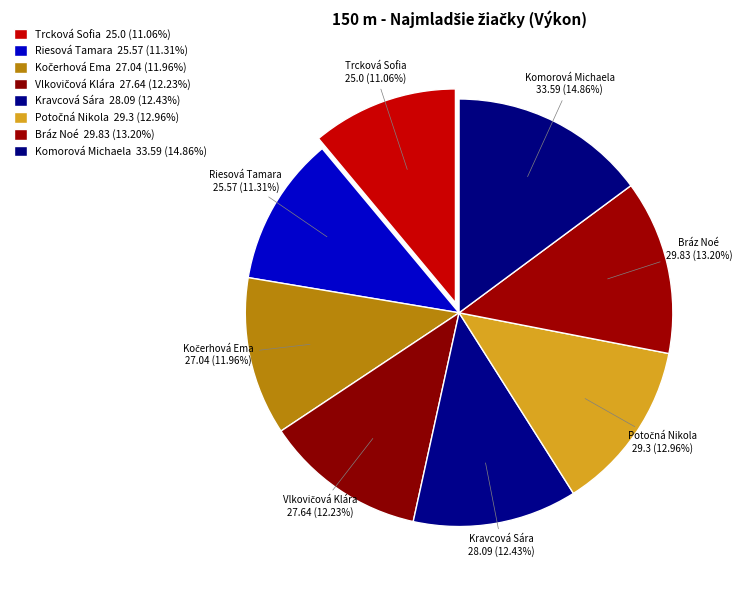

What is the ratio of the value at Bráz Noé to the value at Potočná Nikola?

1.0